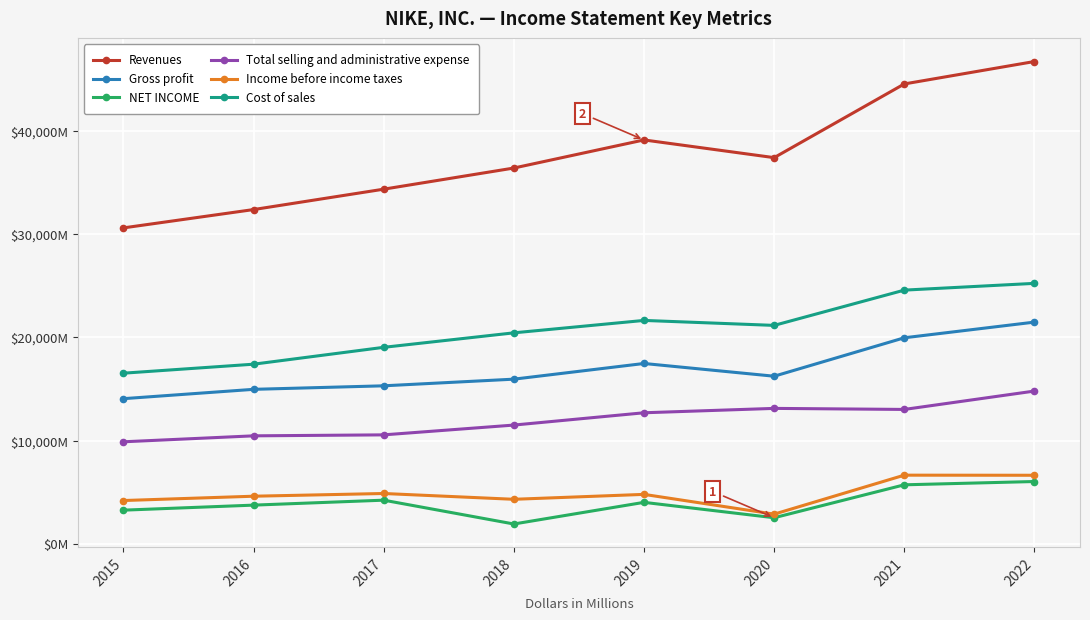

What are all the series names shown in the legend?

Revenues, Gross profit, NET INCOME, Total selling and administrative expense, Income before income taxes, Cost of sales